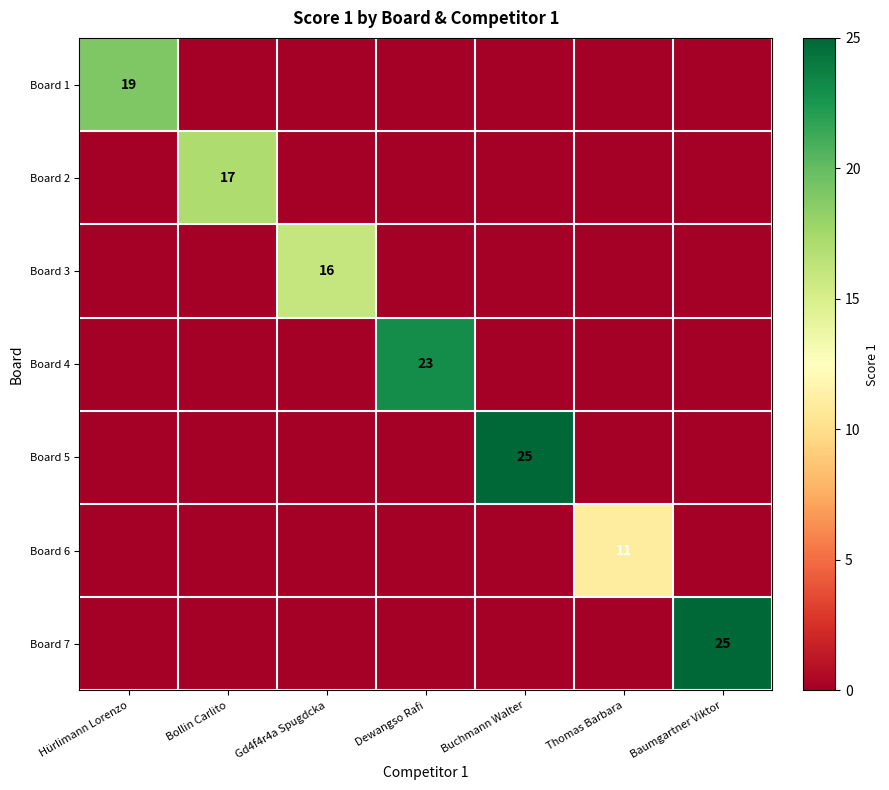

Is it true that Board 6 equals 11 at Thomas Barbara?

True